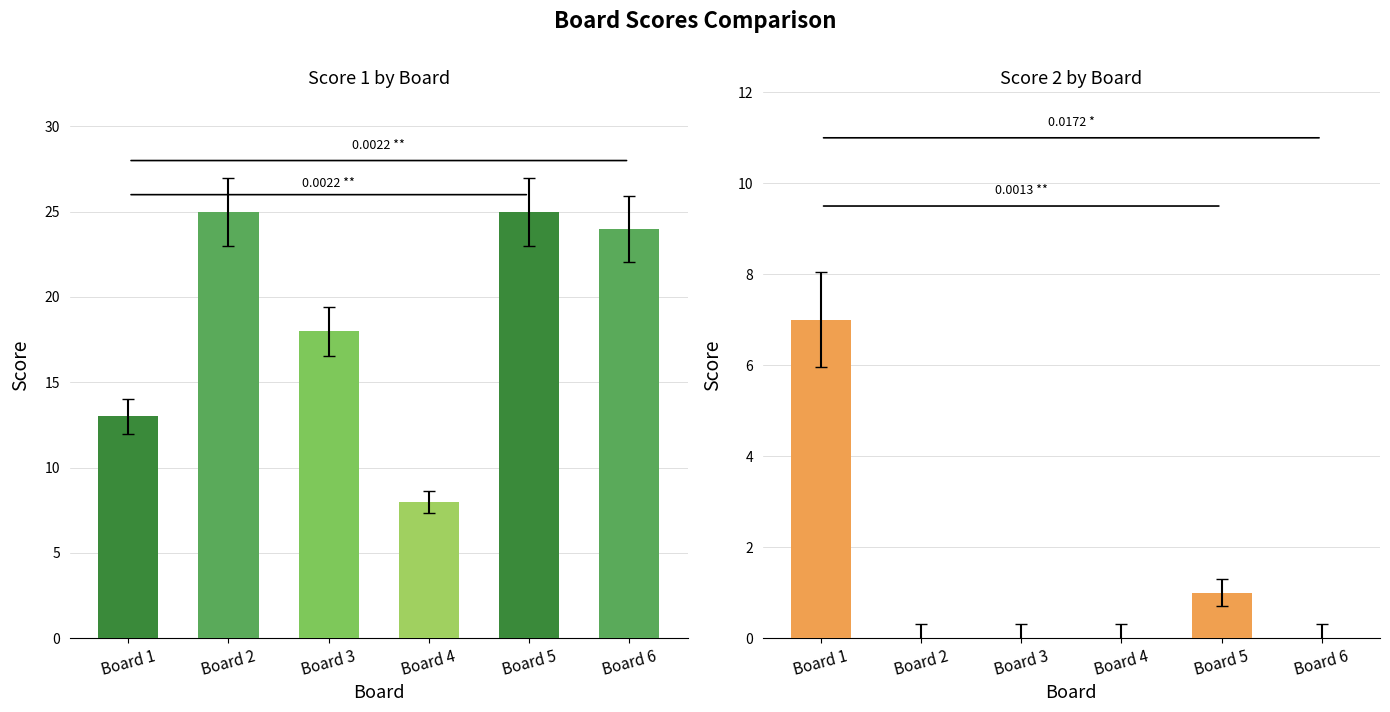

What is the difference between the highest and lowest values at Board 5?

24